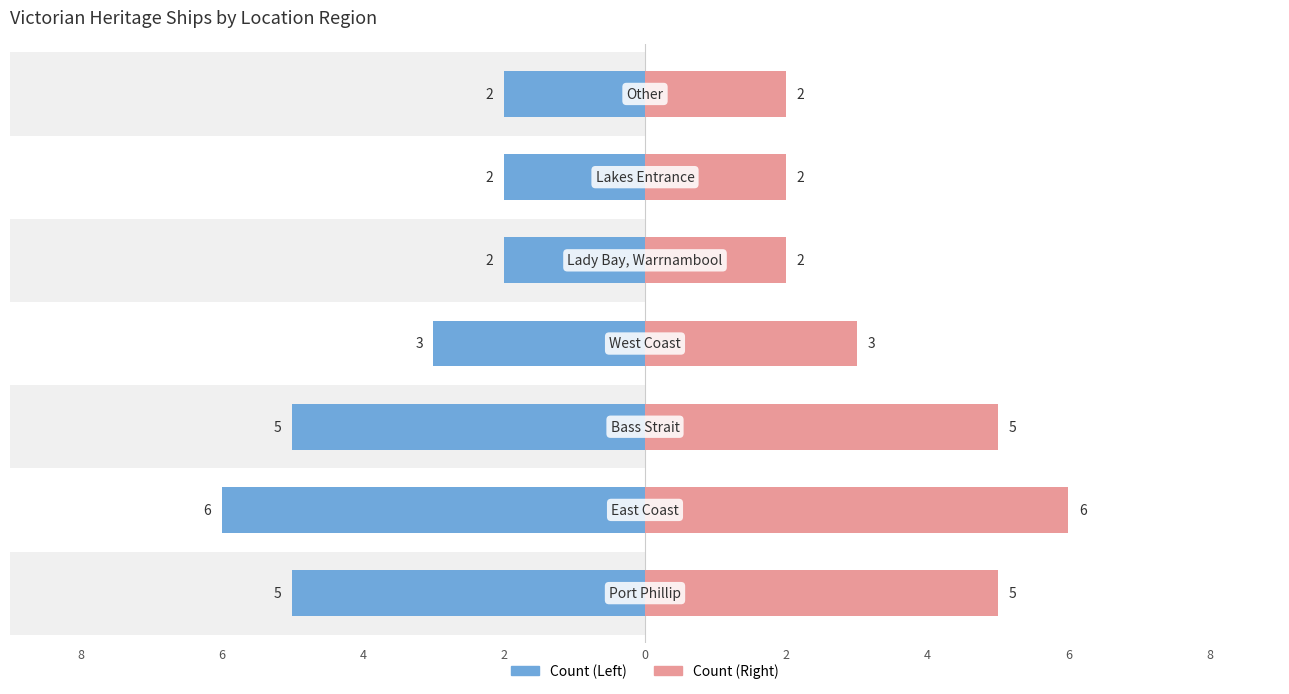

Which has a higher value, 2 or 4?

2